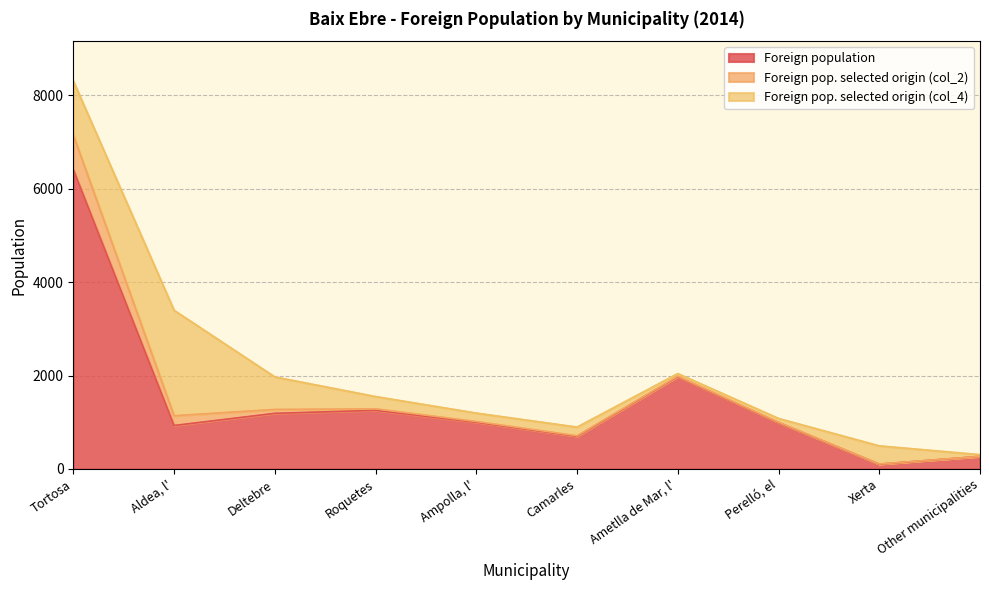

List the labels in order of Foreign population value, largest first.

Tortosa, Ametlla de Mar, l', Roquetes, Deltebre, Ampolla, l', Perelló, el, Aldea, l', Camarles, Other municipalities, Xerta